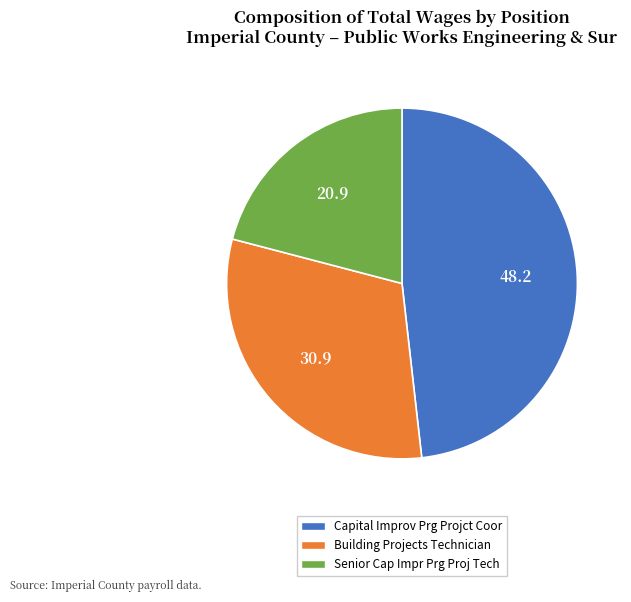

Is there a majority slice in this chart?

No